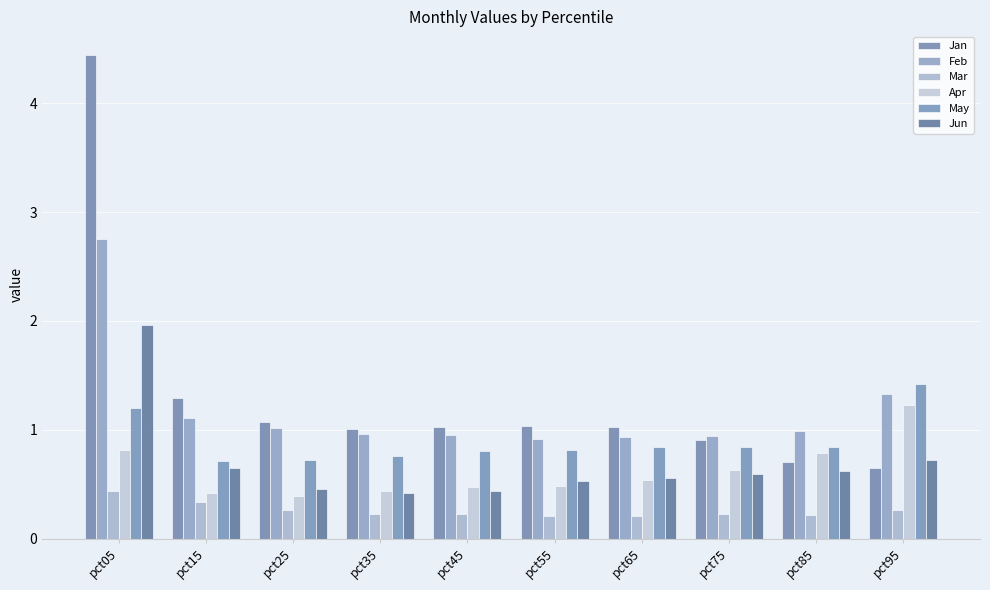

Which series has the largest total across all categories?

Jan